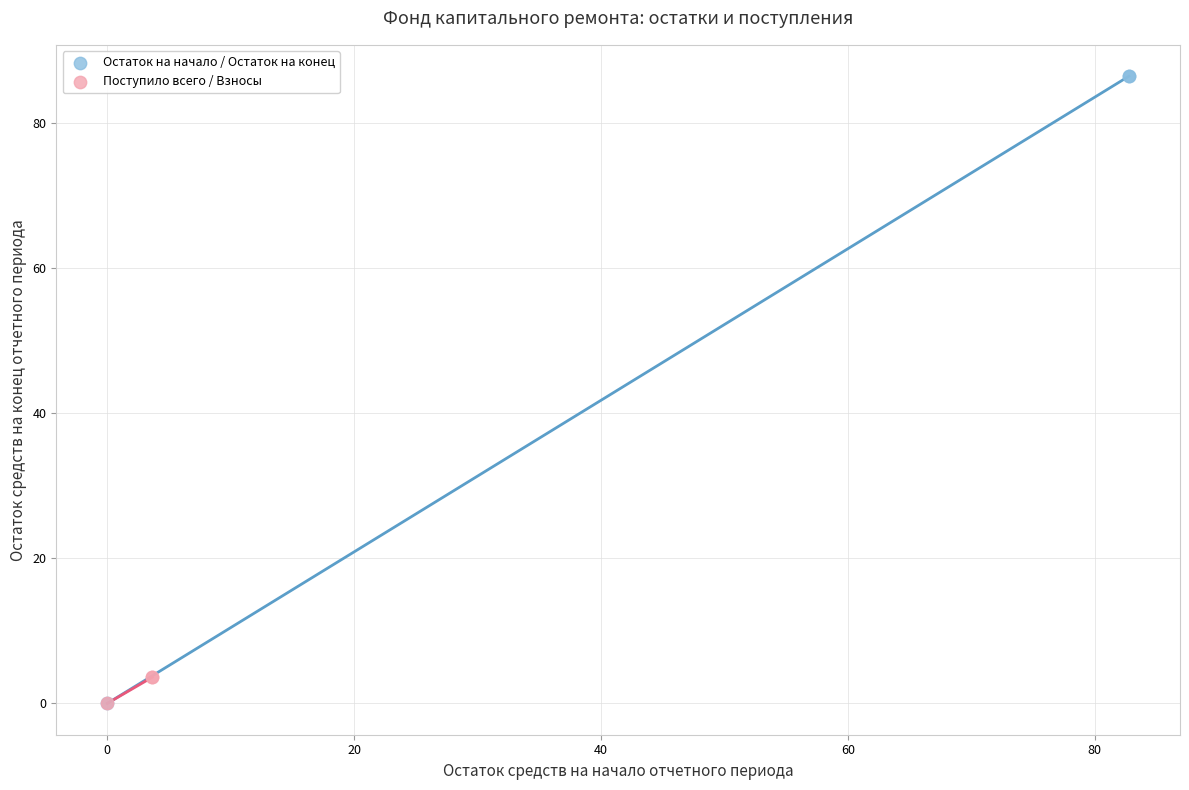

Which series reaches the maximum Y coordinate?

Остаток на начало / Остаток на конец